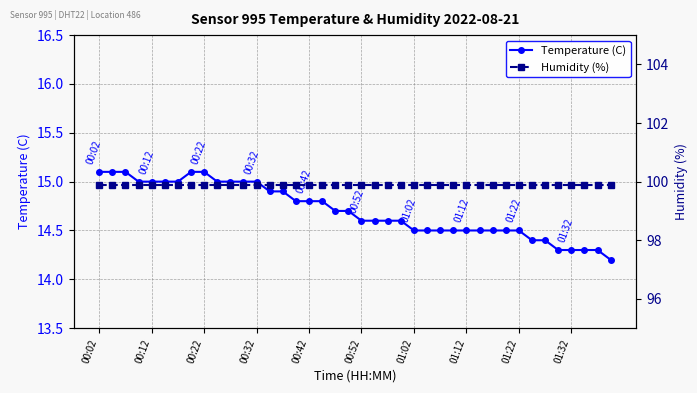

True or false: Temperature (C) has more than 2 interior local peaks.

False